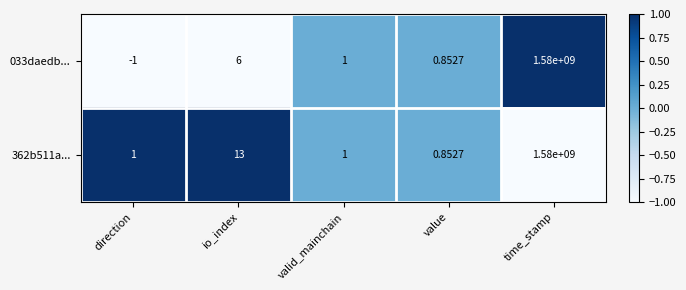

At which category does the chart reach its peak across all series?

time_stamp